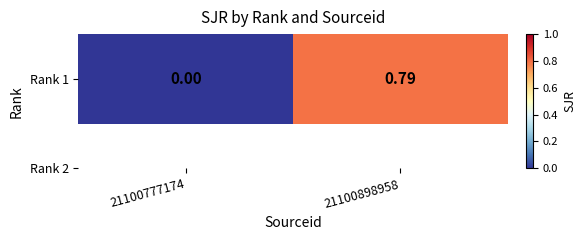

Rank the categories by value from lowest to highest.

21100777174, 21100898958